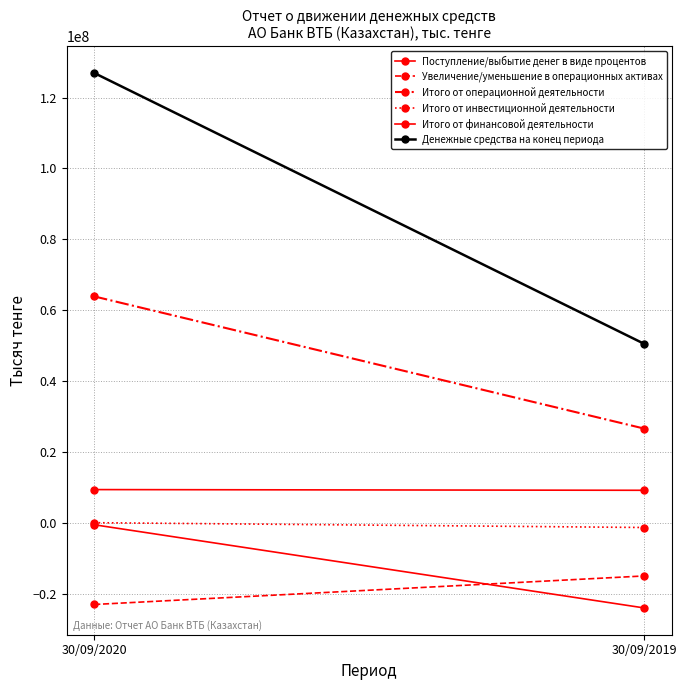

Count the number of categories in the chart.

2